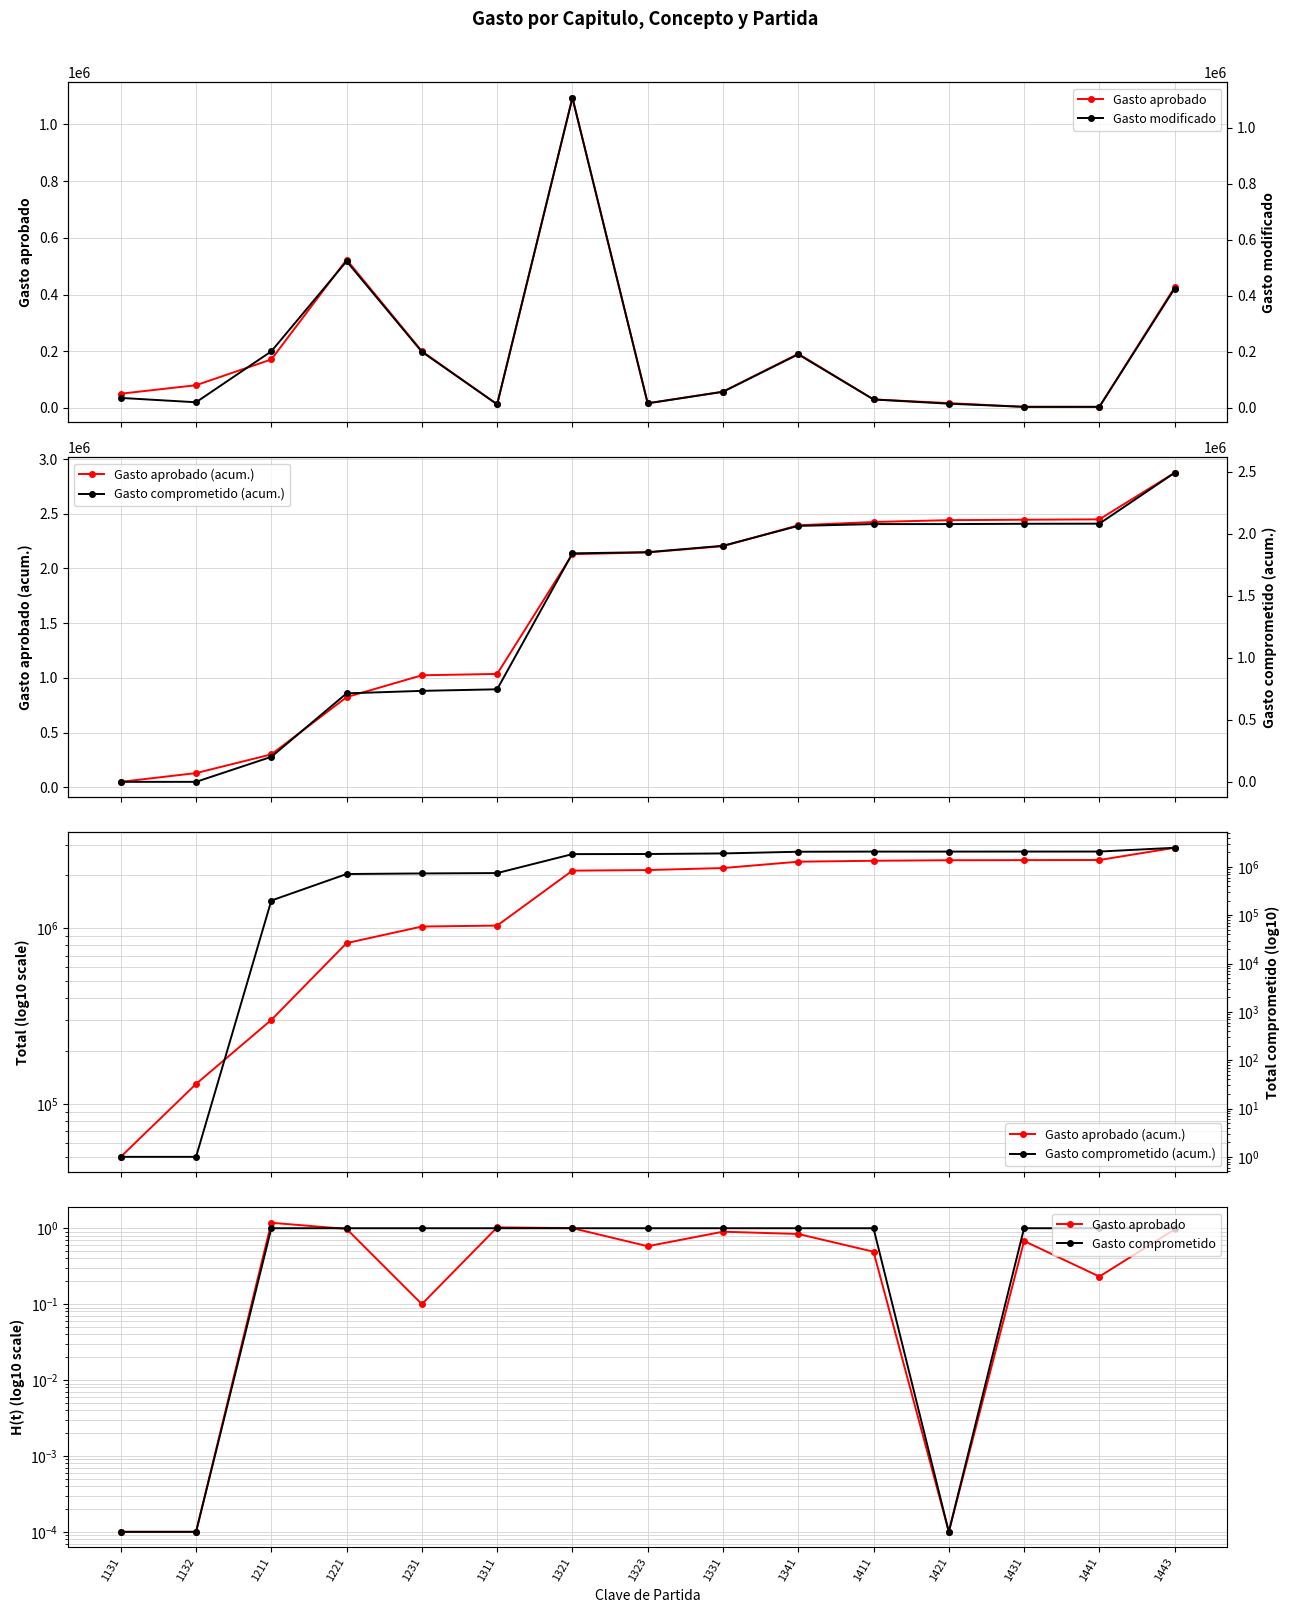

The value of Gasto comprometido (acum.) at 1131 is 1.0. True or false?

True